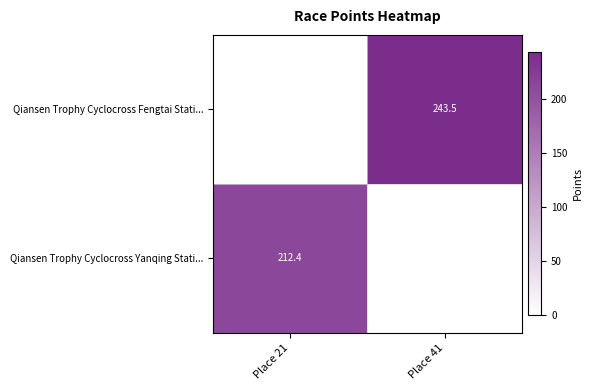

Is it true that Qiansen Trophy Cyclocross Fengtai Stati... equals 243.5 at Place 41?

True